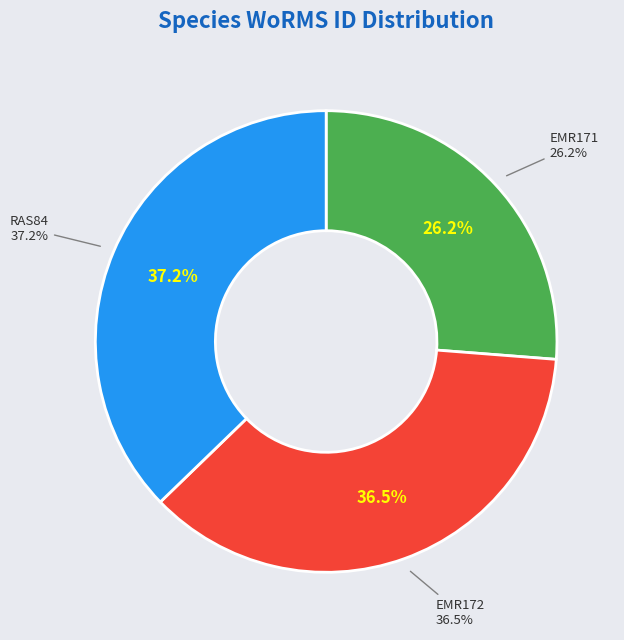

To the nearest percent, what is the difference between the RAS84 and EMR172 slice percentages?

1%